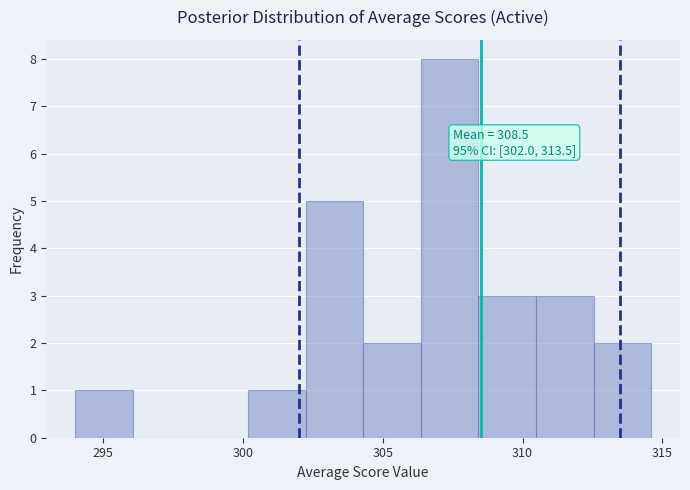

Which range on the x-axis has the tallest bar?

306.5 to 308.5